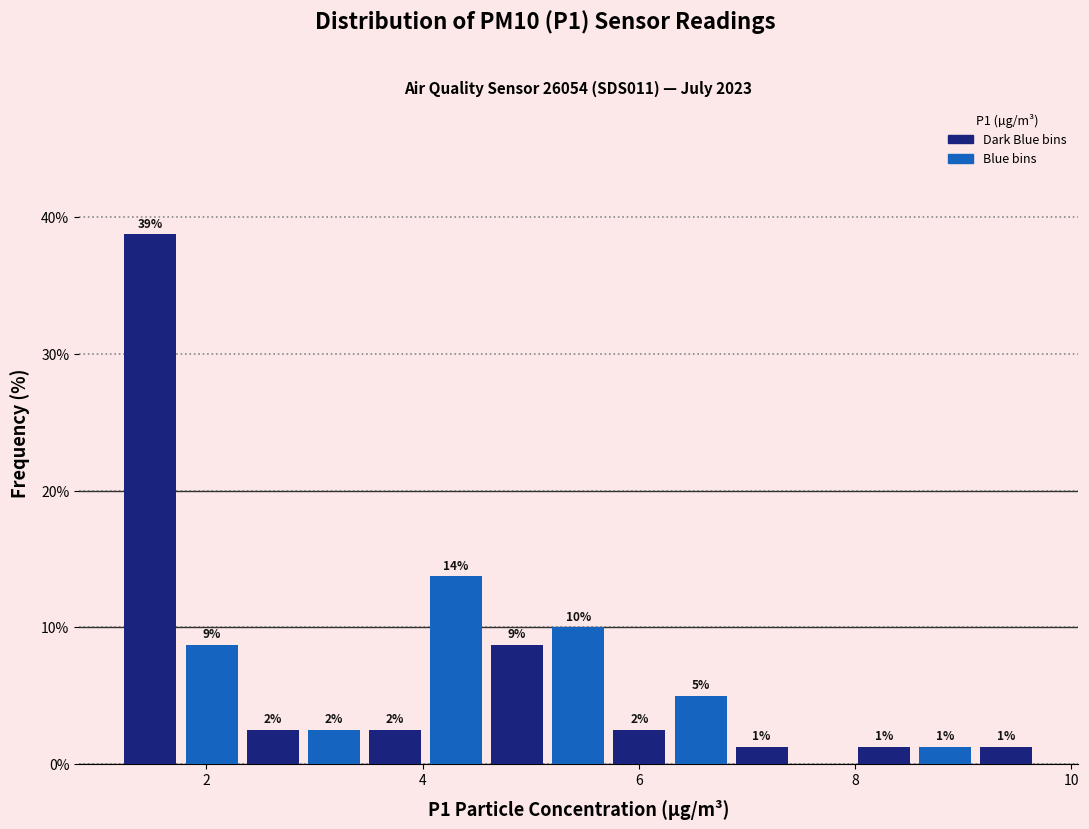

Read against the x-axis, roughly where is the centre of the tallest bar?

1.4